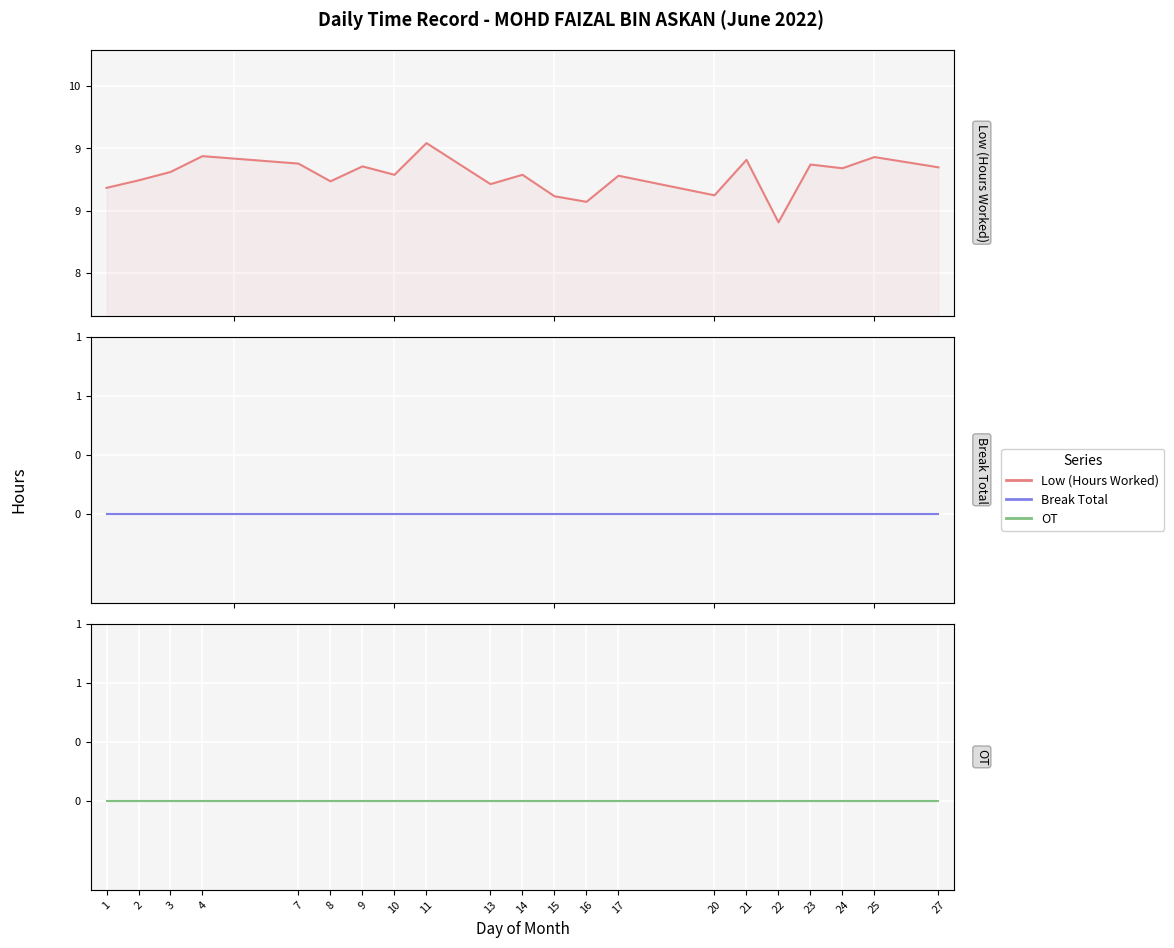

Rank the series by their maximum value, from lowest to highest.

Break Total, OT, Low (Hours Worked)